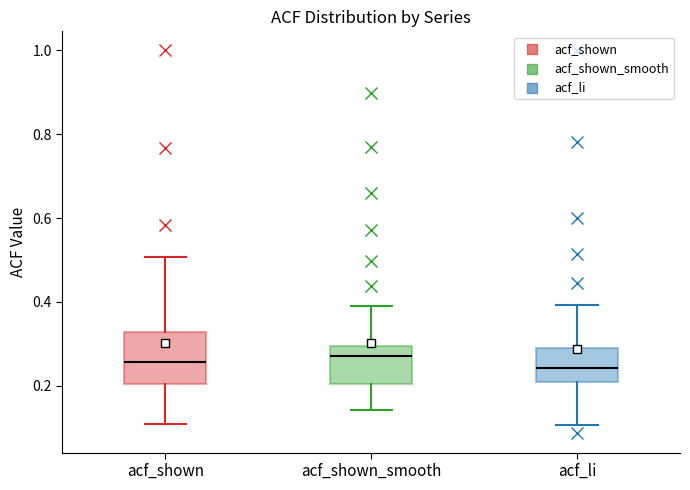

Reading left to right, read every box against the y-axis: the position of its median line, the range the box covers, and the ends of its whiskers. The values are not printed on the chart, so give them approximately, as read against the axis.

acf_shown: median 0.26, box 0.20 to 0.32, whiskers 0.10 to 0.50
acf_shown_smooth: median 0.28, box 0.20 to 0.30, whiskers 0.14 to 0.40
acf_li: median 0.24, box 0.20 to 0.28, whiskers 0.10 to 0.40